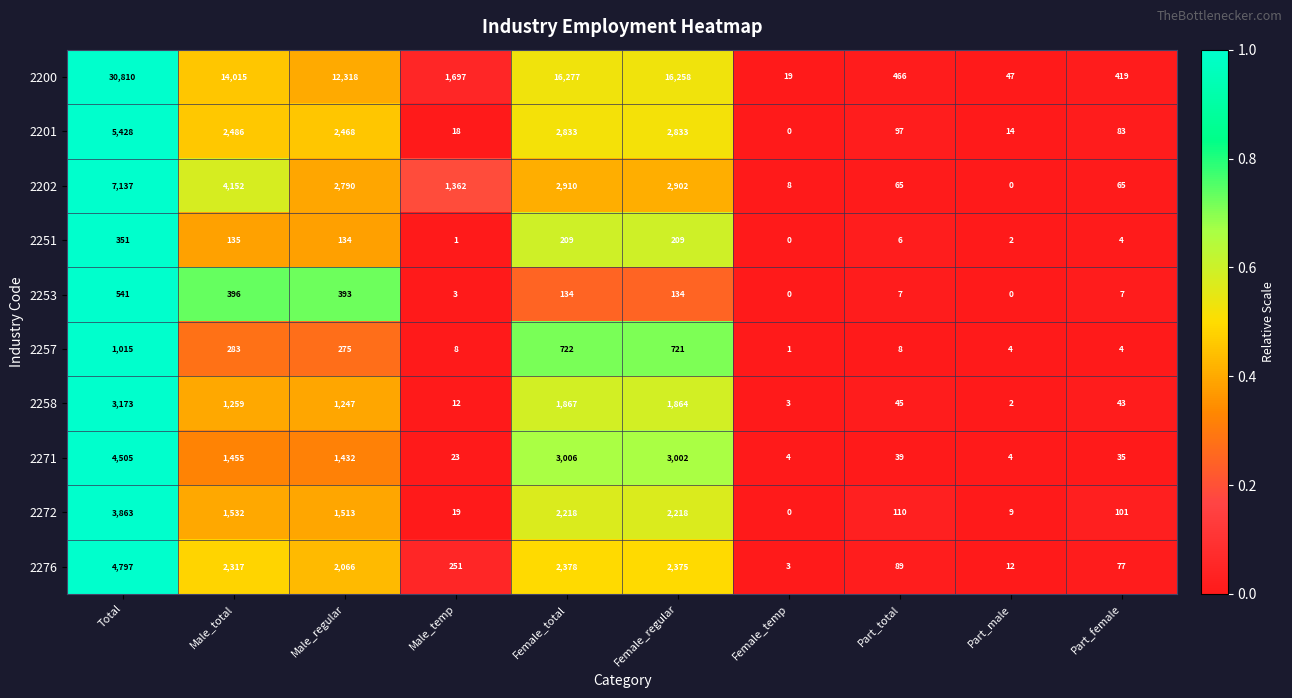

What is the average value of the 2201 series?

1626